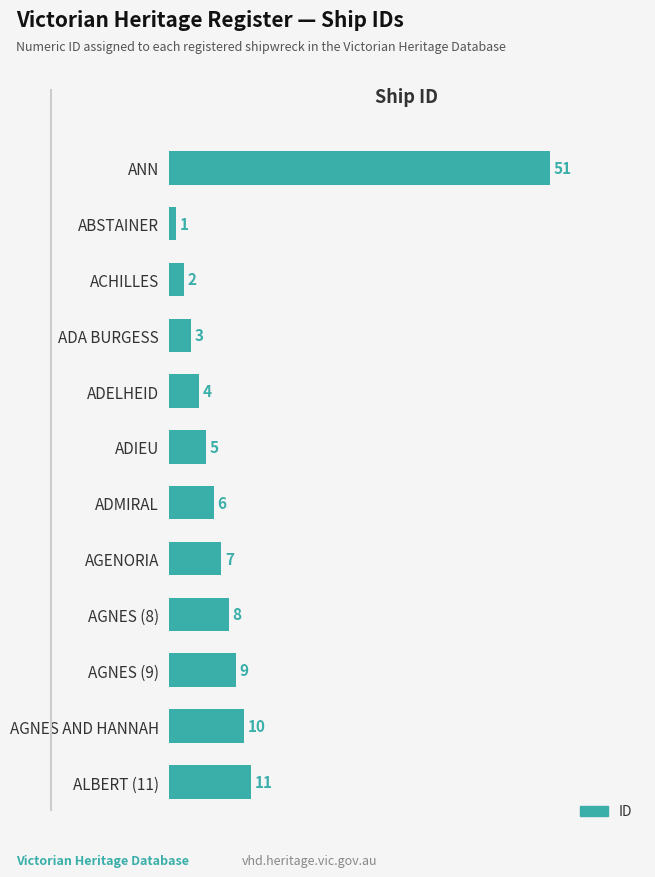

List the labels in order of value, largest first.

ANN, ALBERT (11), AGNES AND HANNAH, AGNES (9), AGNES (8), AGENORIA, ADMIRAL, ADIEU, ADELHEID, ADA BURGESS, ACHILLES, ABSTAINER